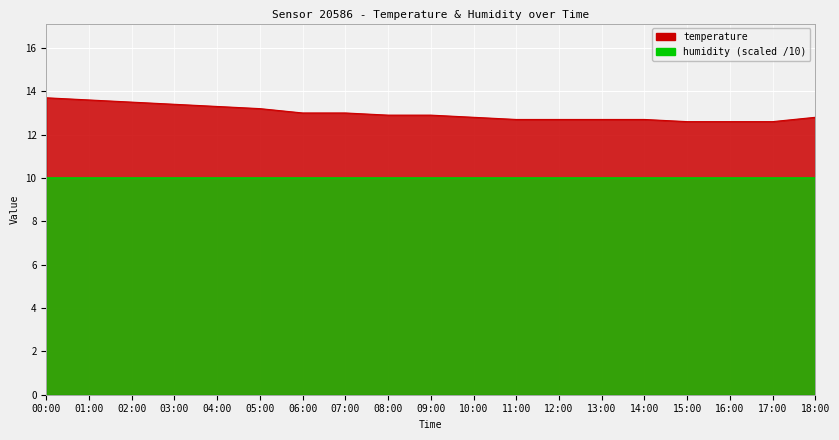

What position from the left is 04:00?

5